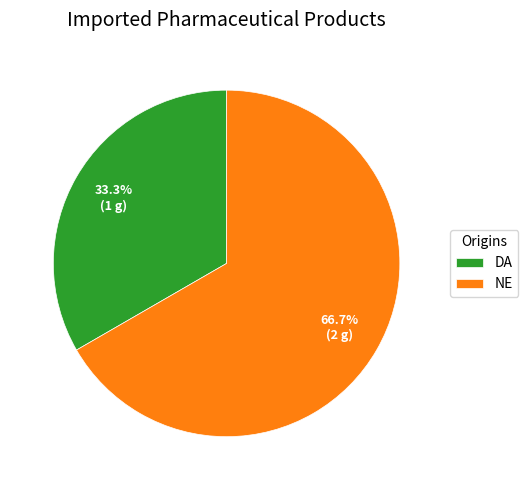

How many slices are in this pie chart?

2